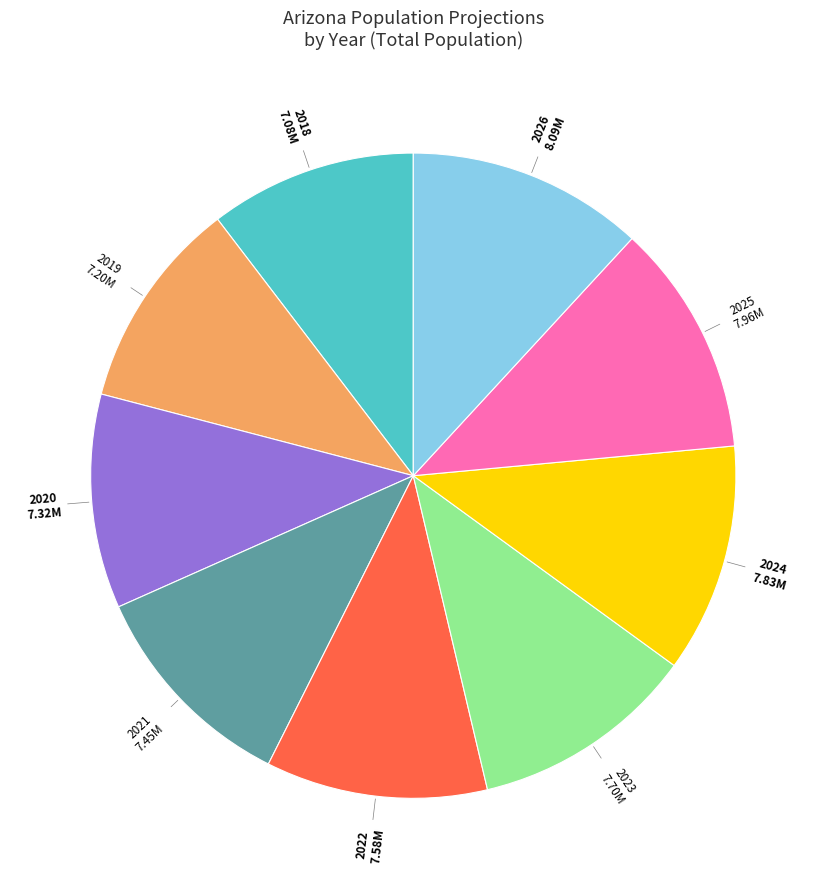

Is there any slice that represents more than half of the pie?

No